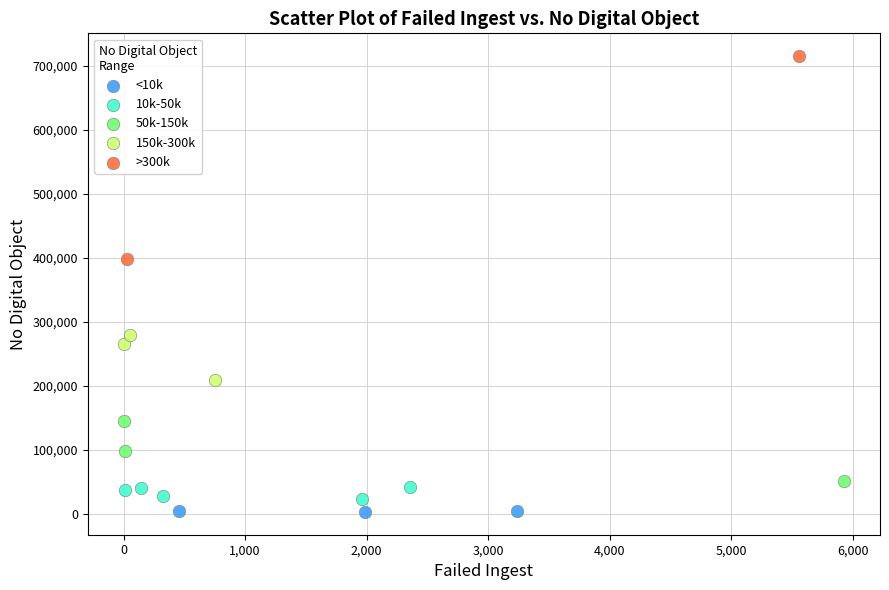

Which series has the widest spread of Y values?

>300k